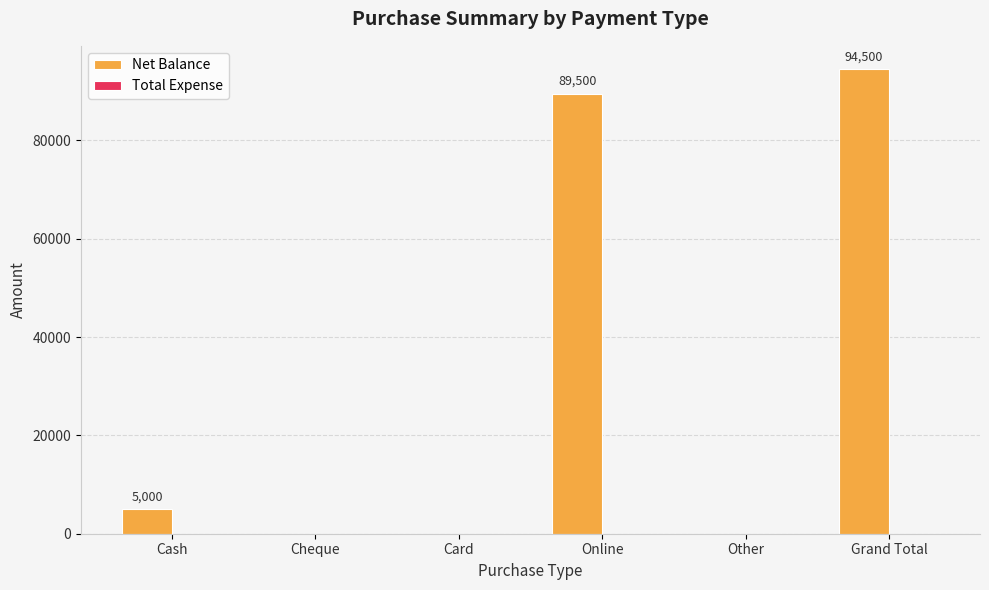

Between Cheque and Grand Total, which is larger?

Grand Total